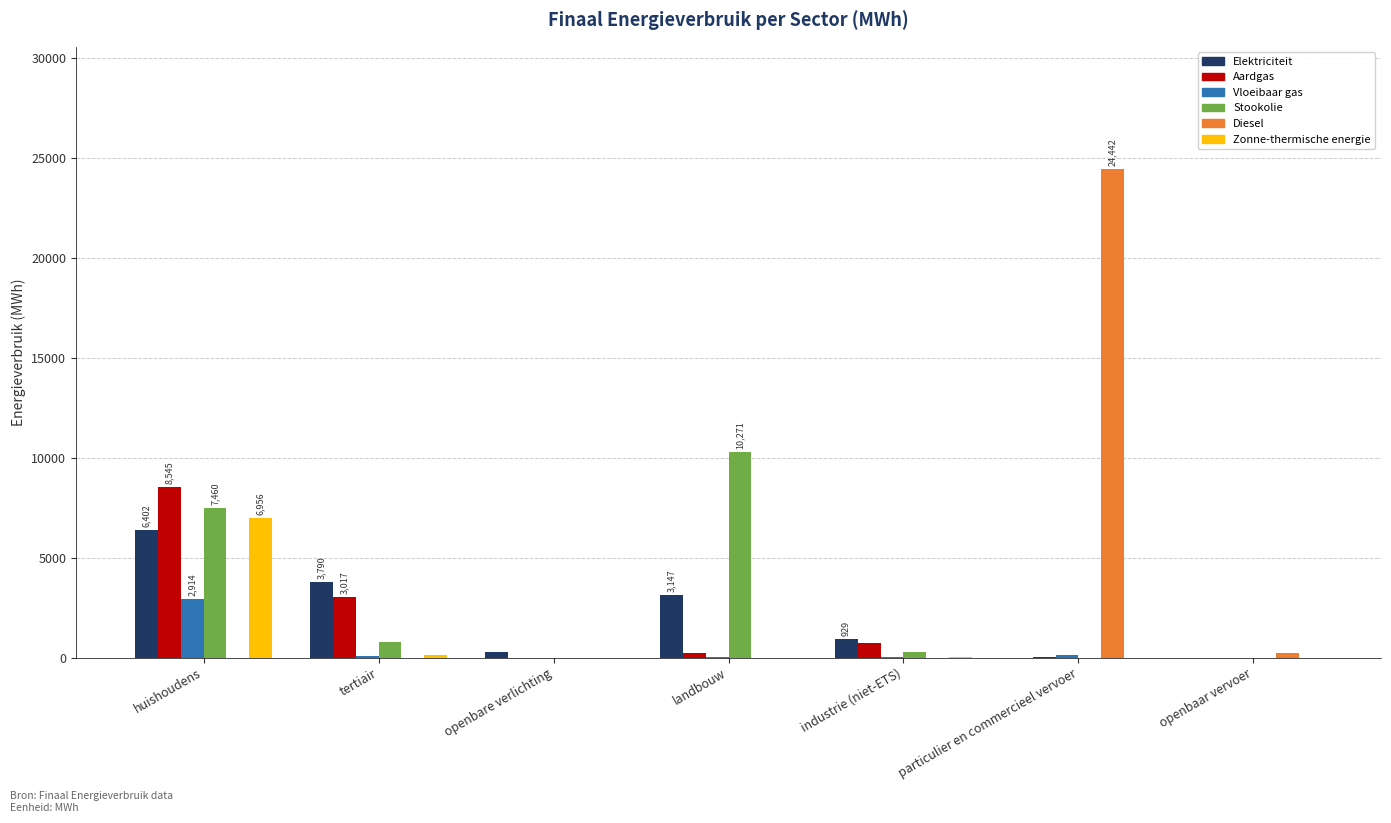

What is the highest value of the Vloeibaar gas series?

2914.3